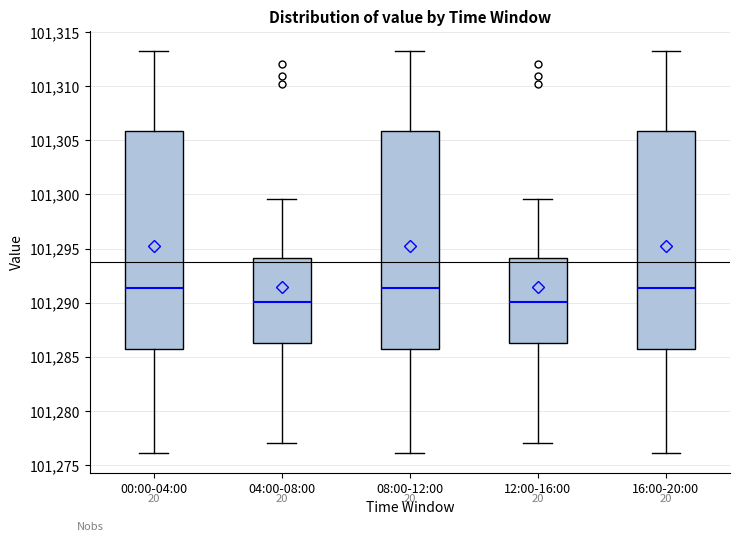

Where does the median line of the box for 00:00-04:00 sit on the y-axis? The values are not printed on the chart, so give them approximately, as read against the axis.

101291.5